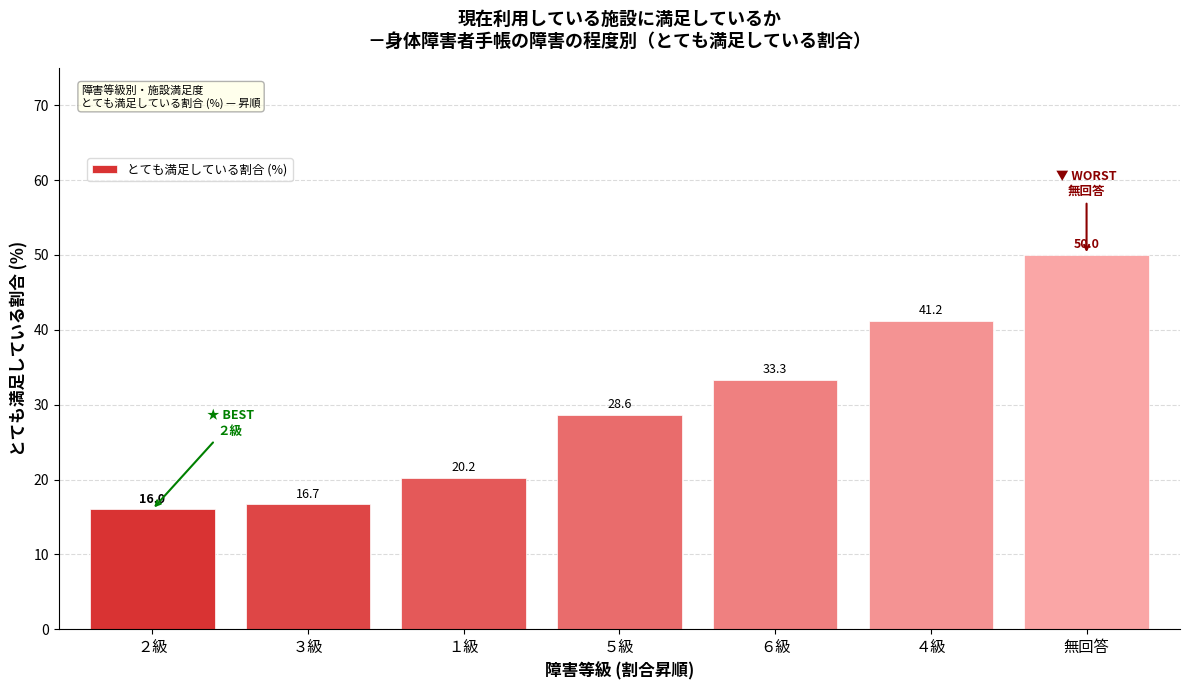

Reading left to right, extract all data points from this chart.

16.0	16.7	20.2	28.6	33.3	41.2	50.0